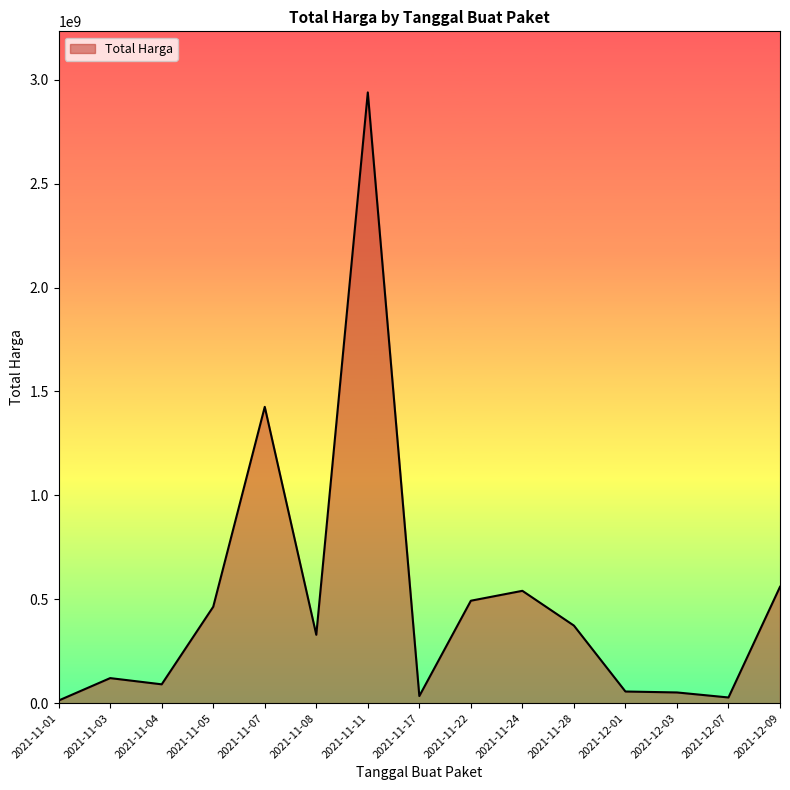

Between 2021-11-08 and 2021-12-09, which is larger?

2021-12-09